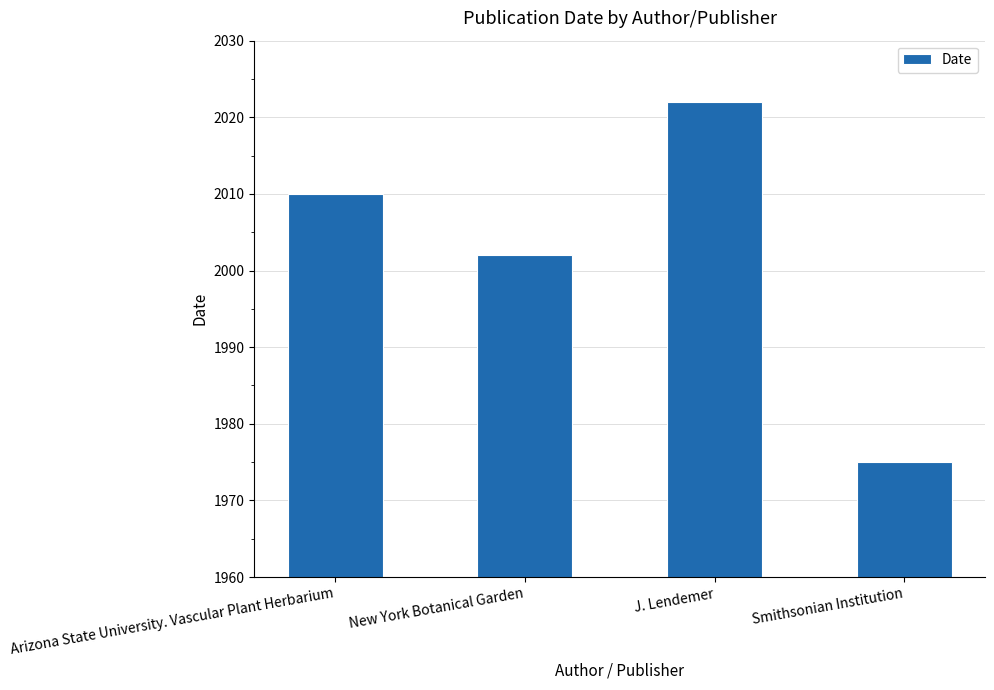

At which label is the value closest to 1998?

New York Botanical Garden